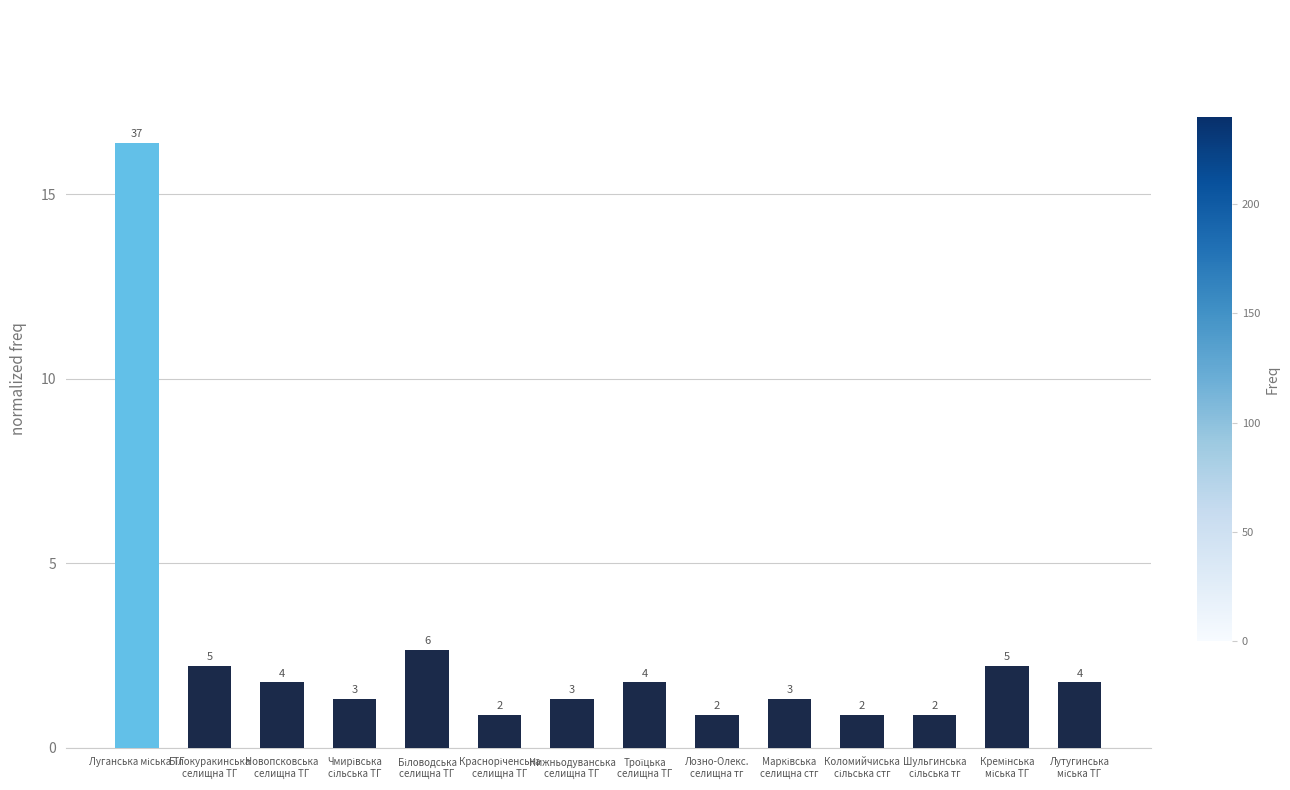

Are the bars grouped side by side (vs. stacked)?

No